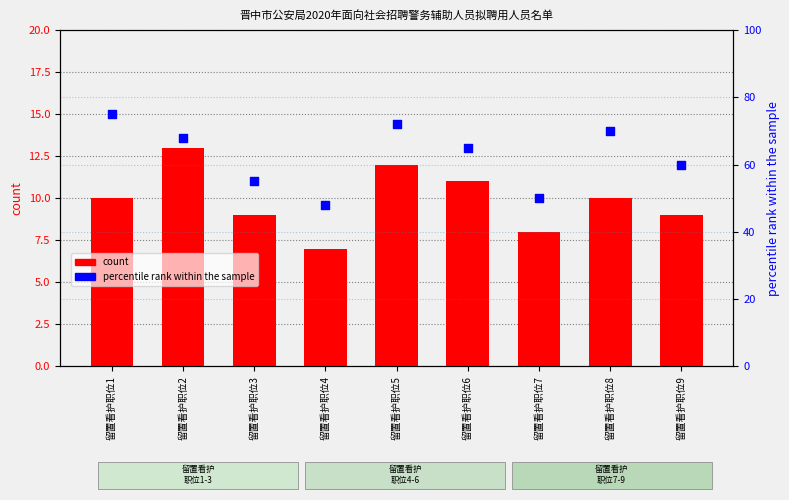

What is the total value across all series at 留置看护职位8?

80